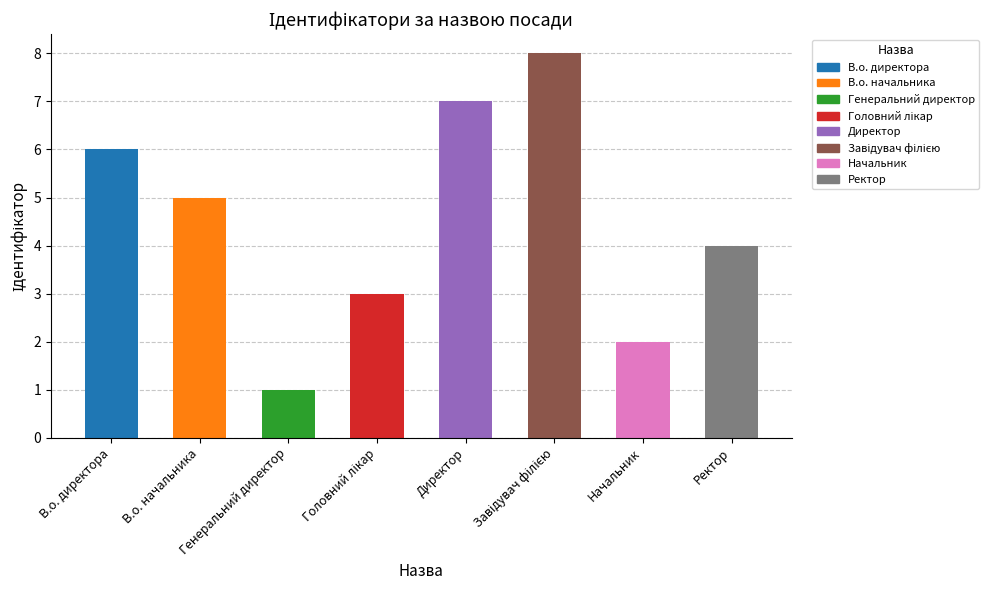

How many categories are shown in the chart?

8